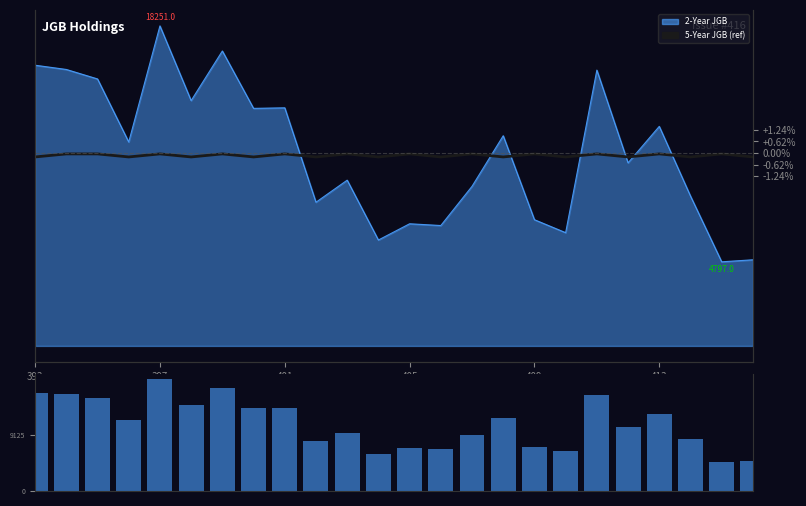

What is the smallest value displayed?

4797.0